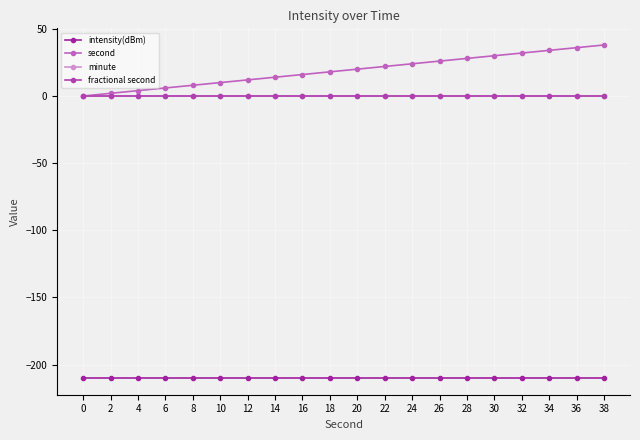

True or false: fractional second has a value of 0.0 at 26.

True